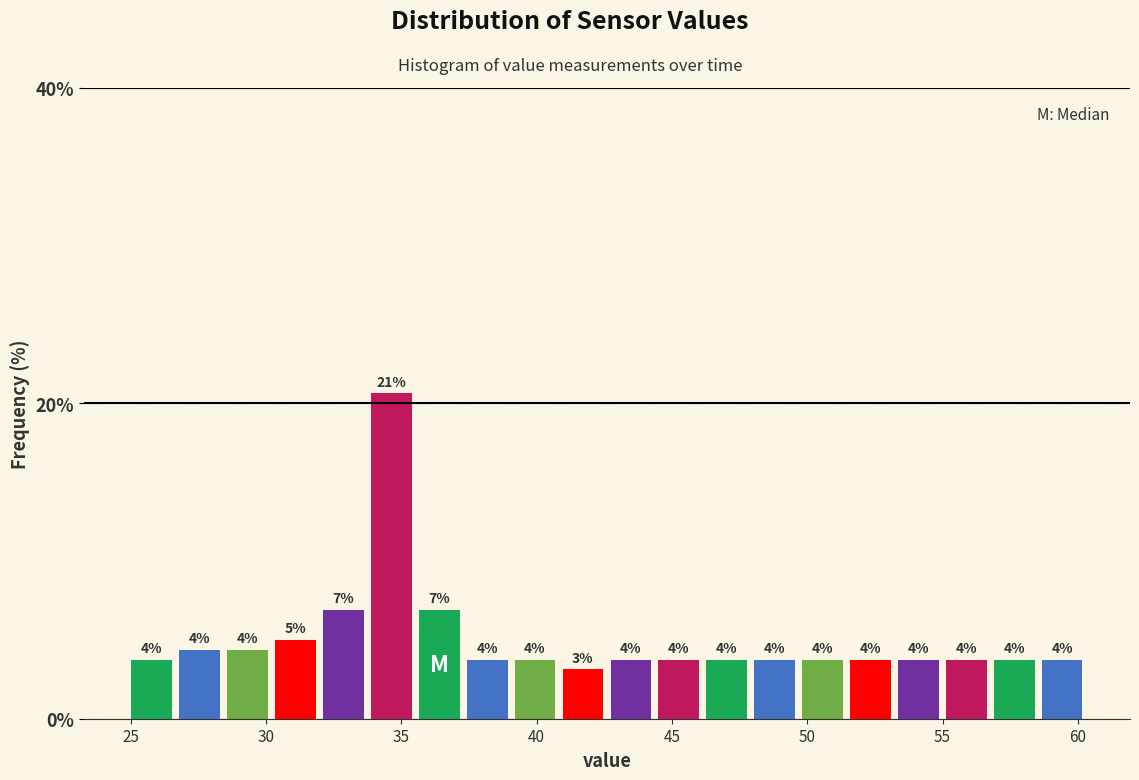

Read against the x-axis, roughly where is the centre of the tallest bar?

34.5